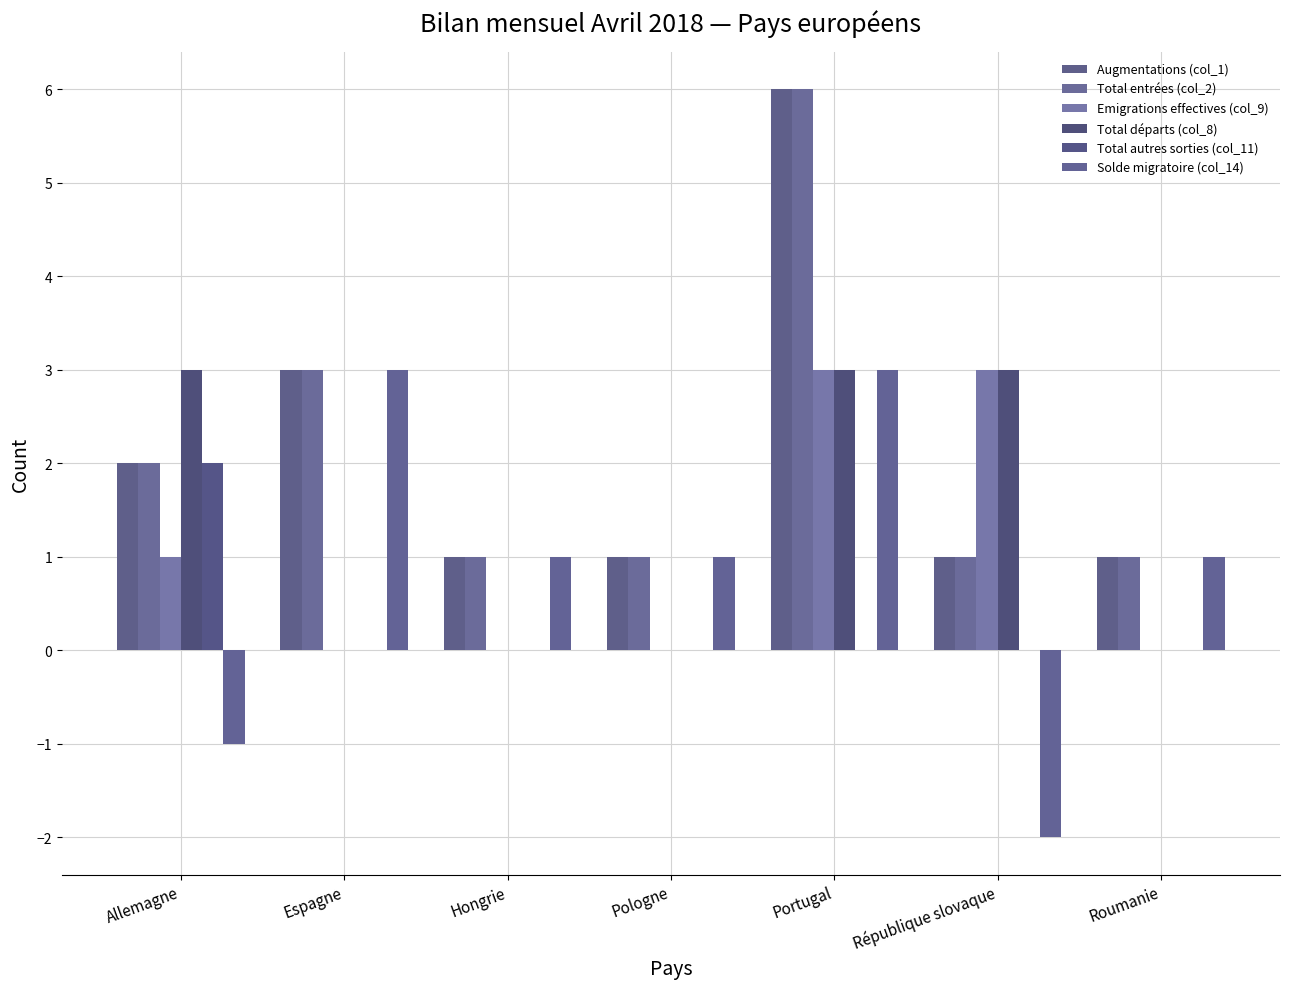

Are the bars horizontal?

No